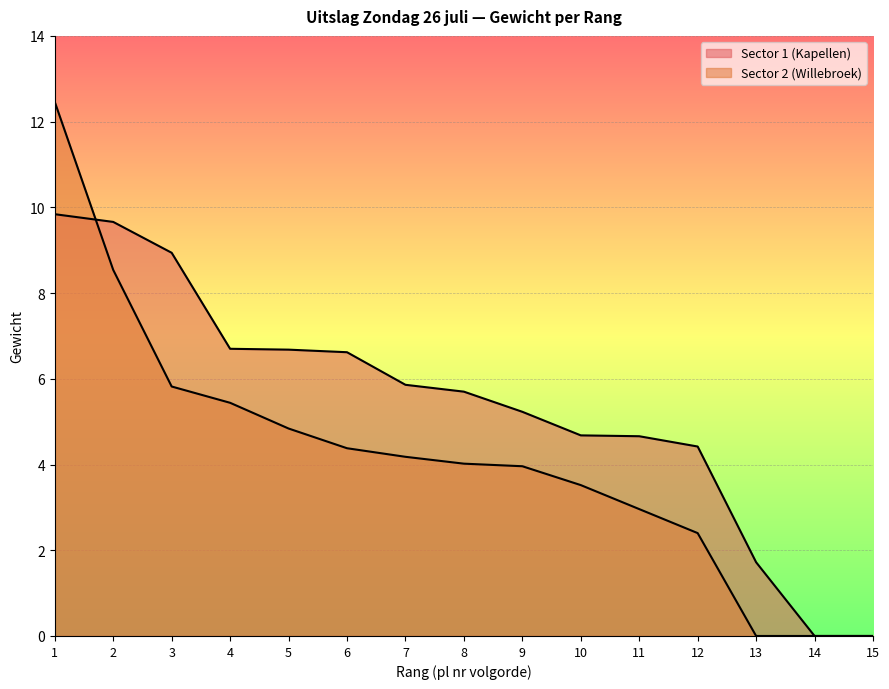

Which series has the widest spread of values?

Sector 2 (Willebroek)